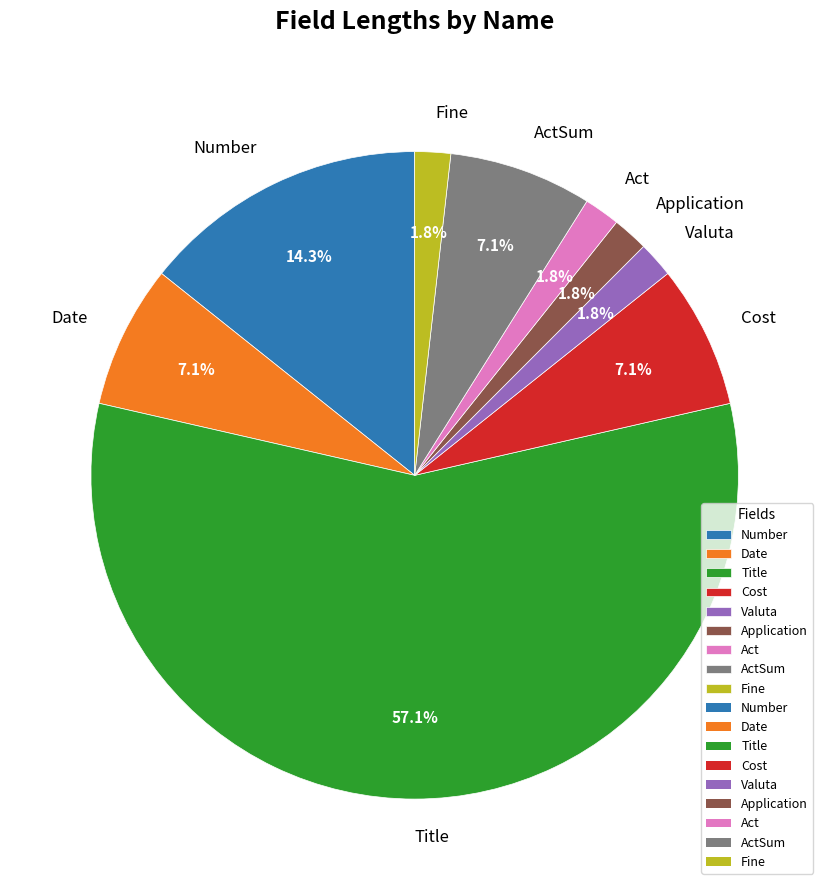

Is it true that Number is 20% of the pie?

False